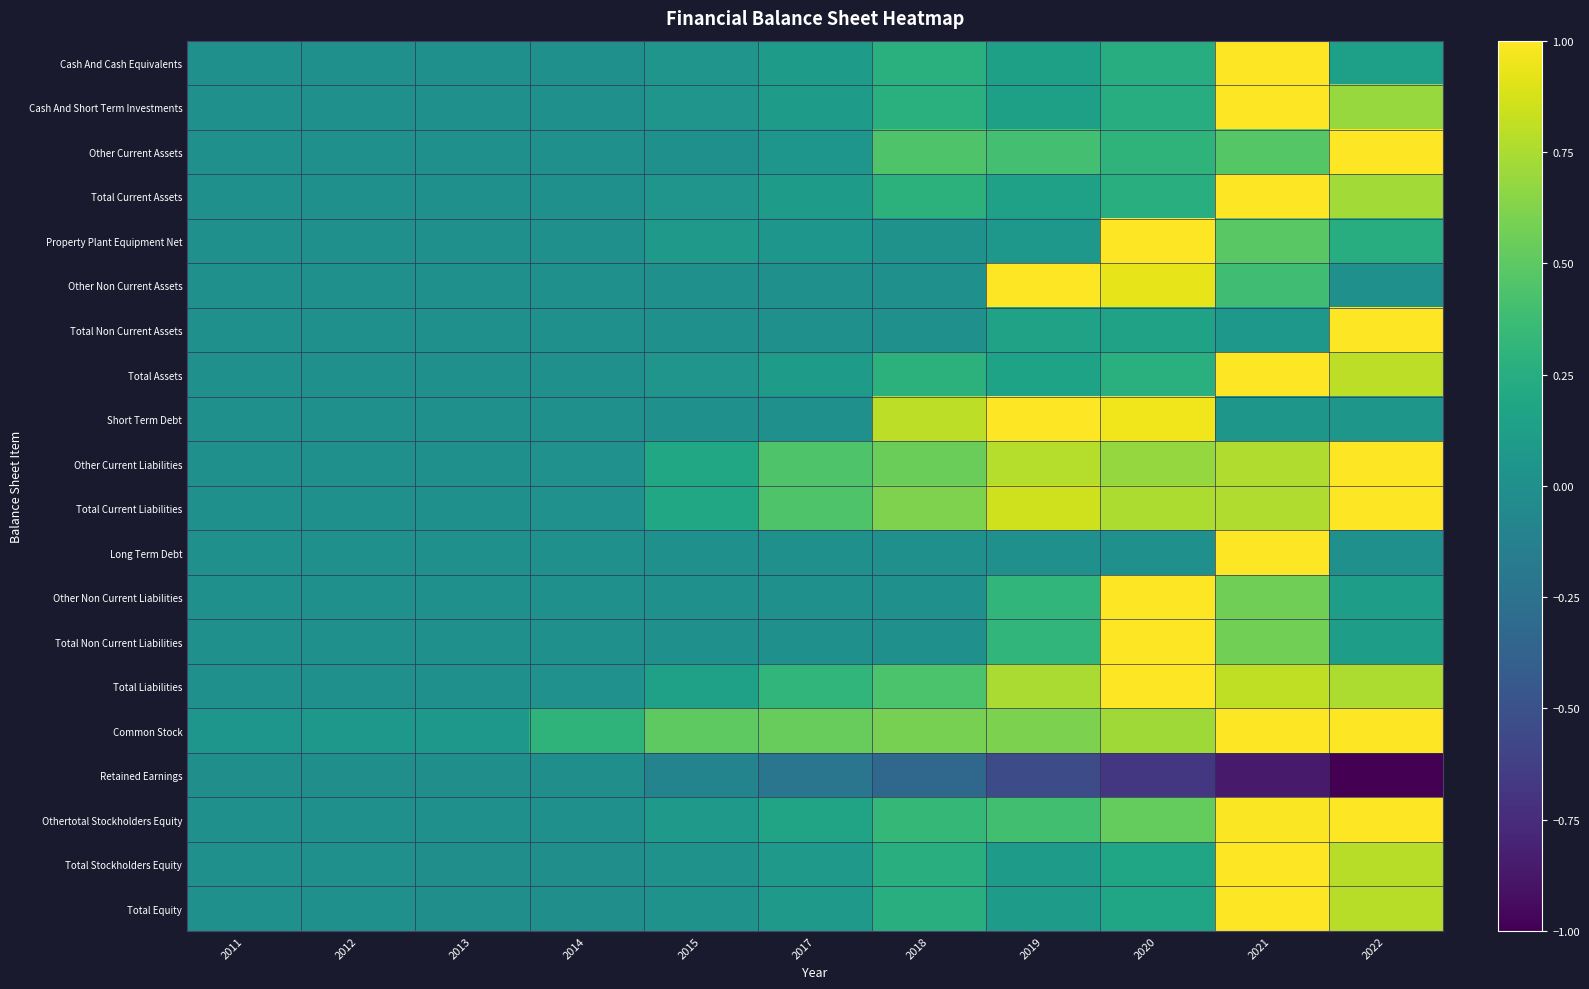

Which series has the largest total across all categories?

Common Stock